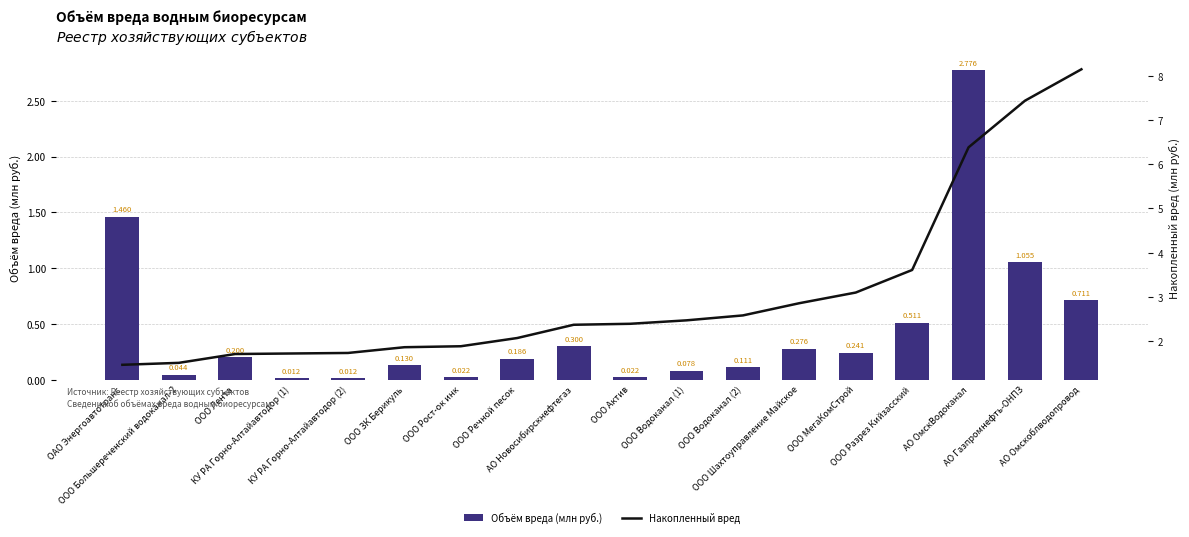

What is the maximum value for Объём вреда (млн руб.)?

2.8